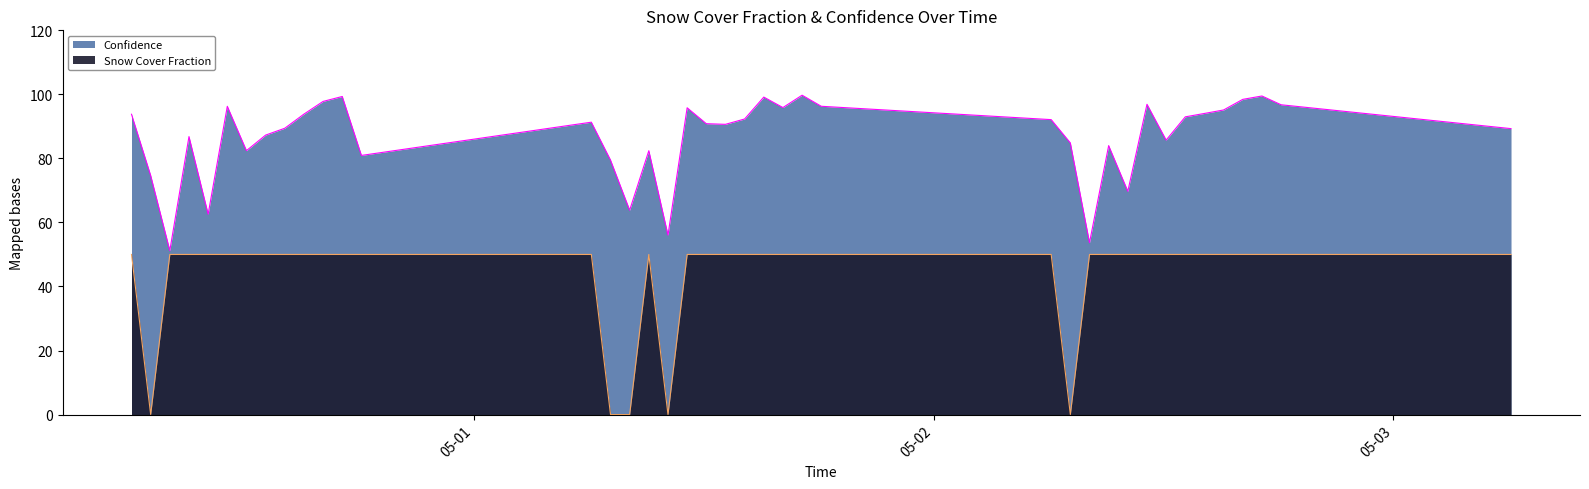

How many values in Snow Cover Fraction are above zero?

35